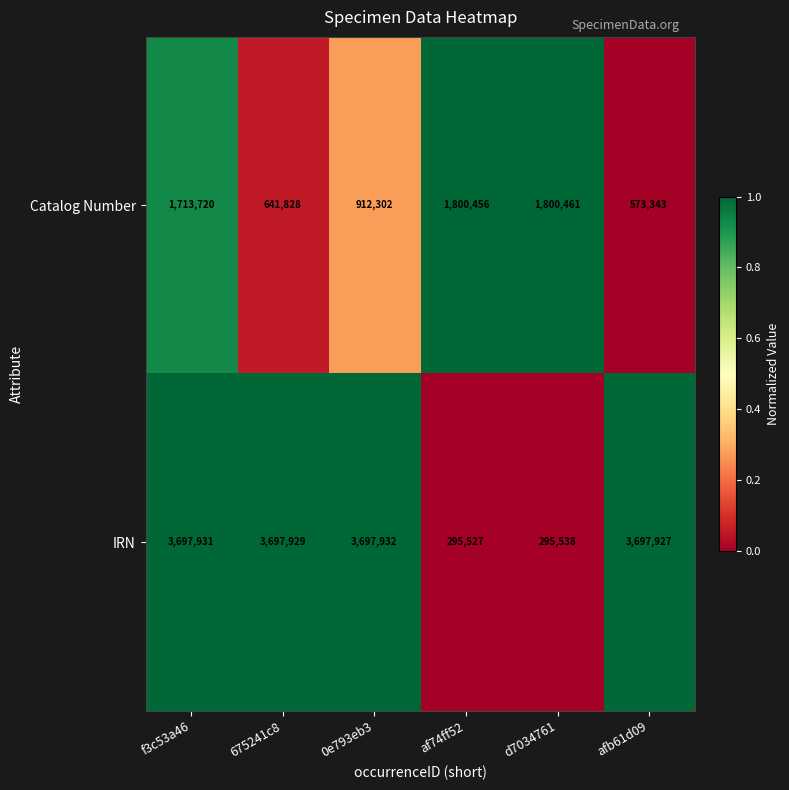

At afb61d09, list the series in order from largest to smallest.

IRN, Catalog Number